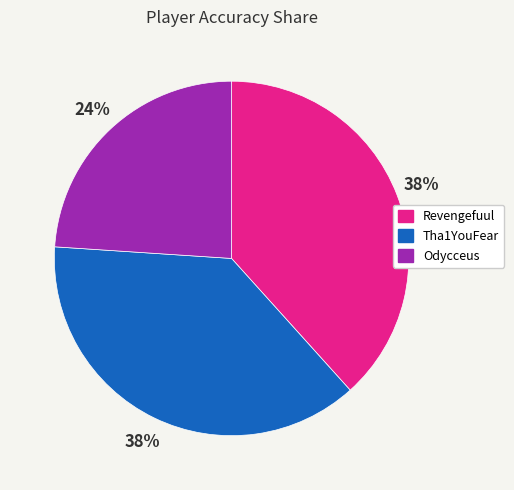

Do Tha1YouFear and Revengefuul together represent more than half of the pie?

Yes